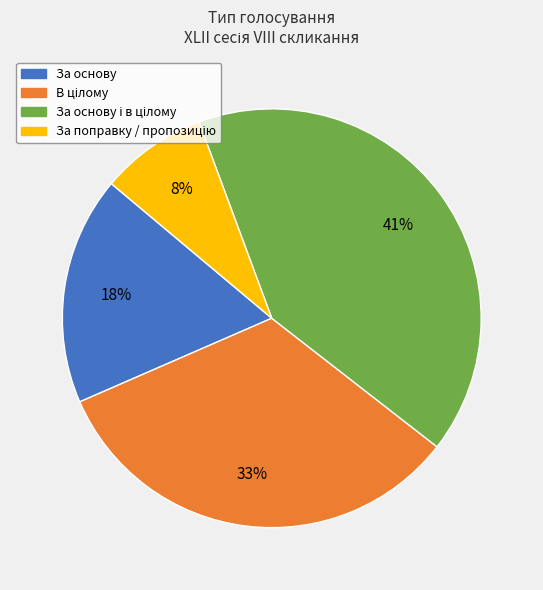

Is there any slice that represents more than half of the pie?

No